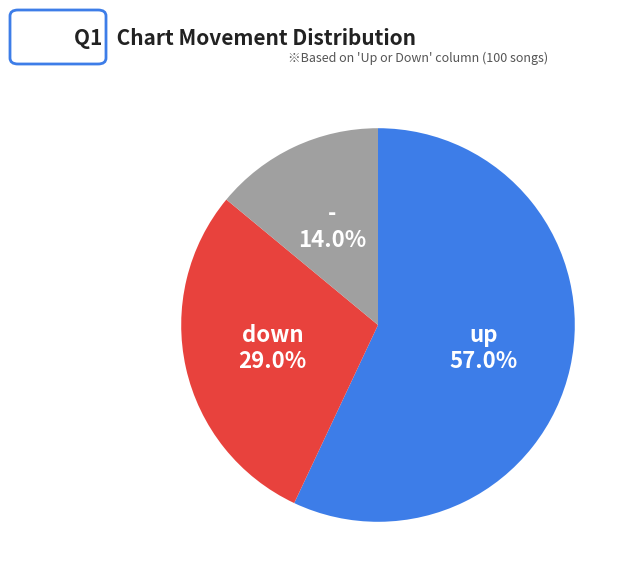

How many slices are in this pie chart?

3